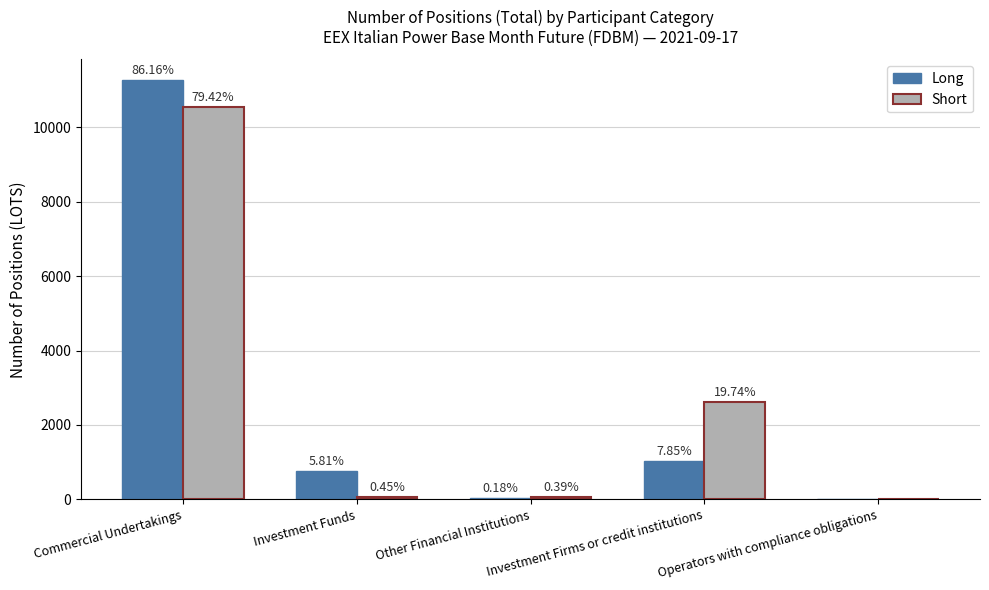

What are all the series names shown in the legend?

Long, Short